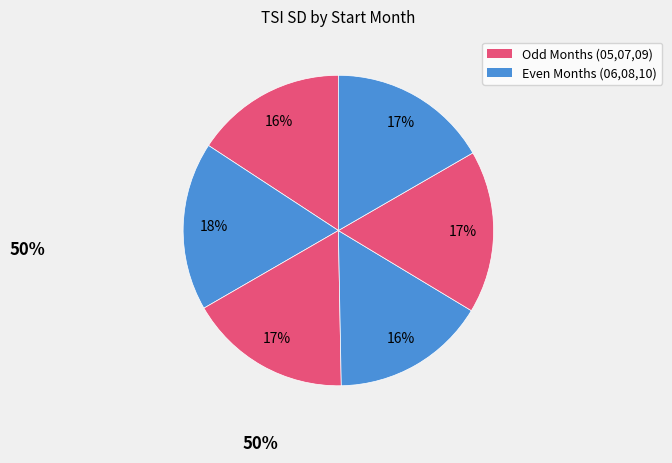

Which category has the biggest portion of the pie?

06